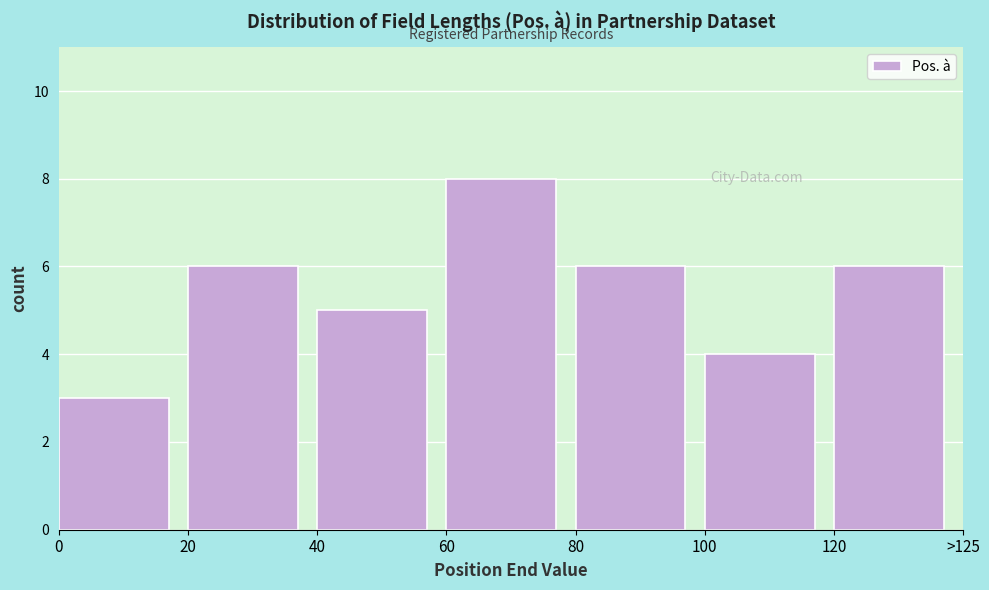

Reading right to left, transcribe all the data shown in this chart.

6	4	6	8	5	6	3